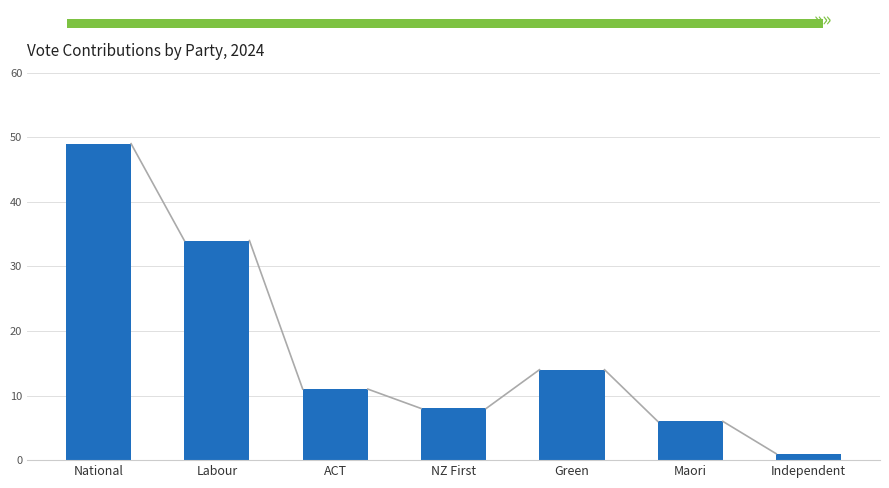

What is the value of the 4th bar from the left?

8